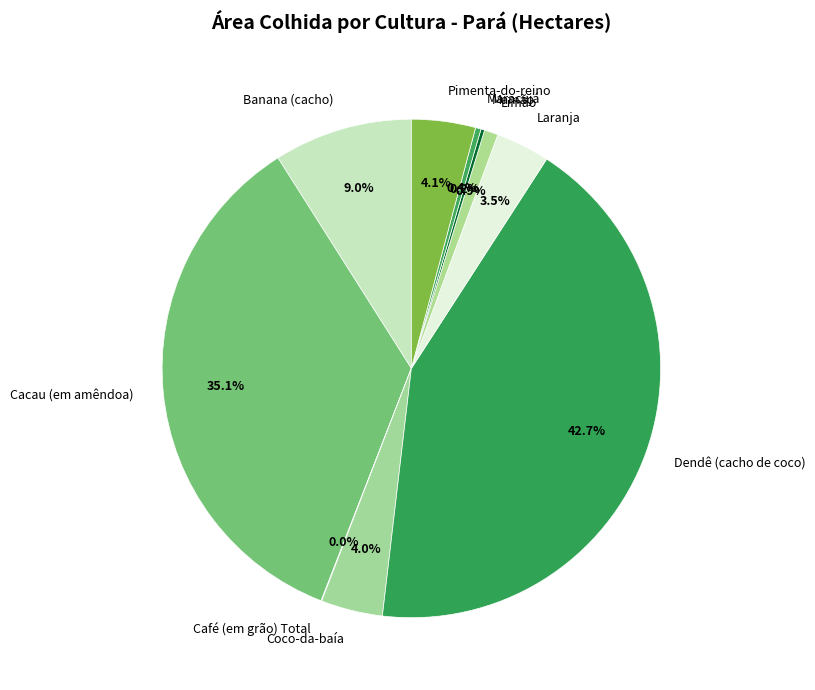

To the nearest percent, what is the average slice percentage?

10%